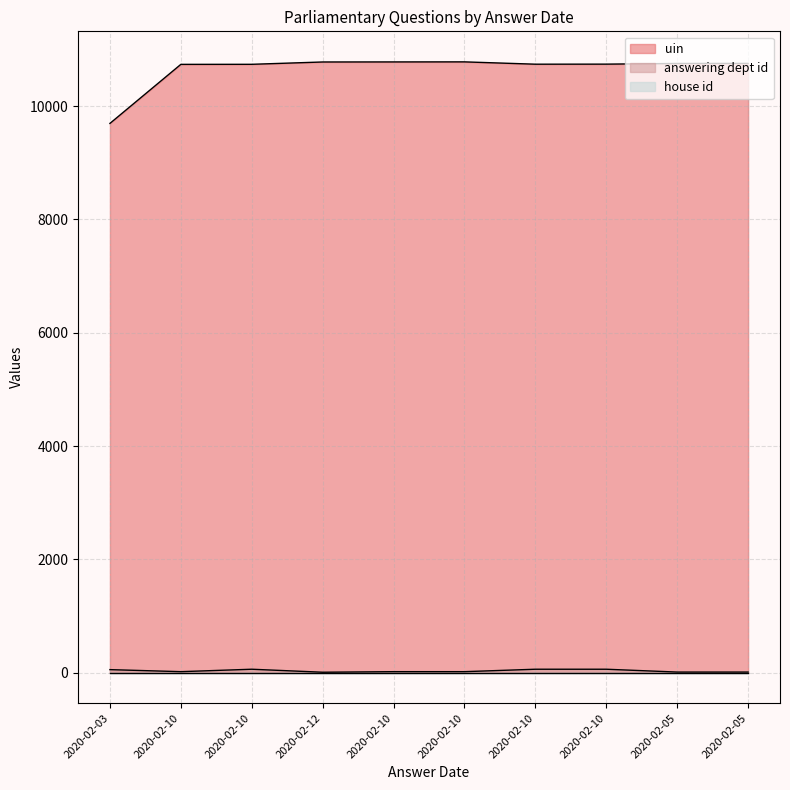

How many series are shown in this chart?

3